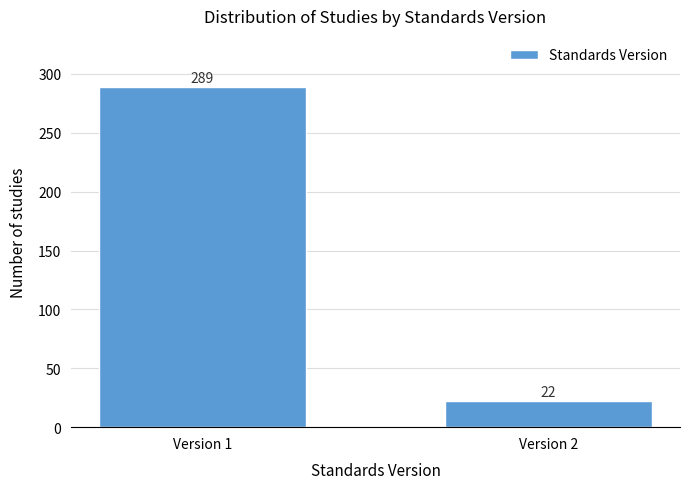

Reading left to right, what are all the values shown in this chart?

Version 1=289	Version 2=22